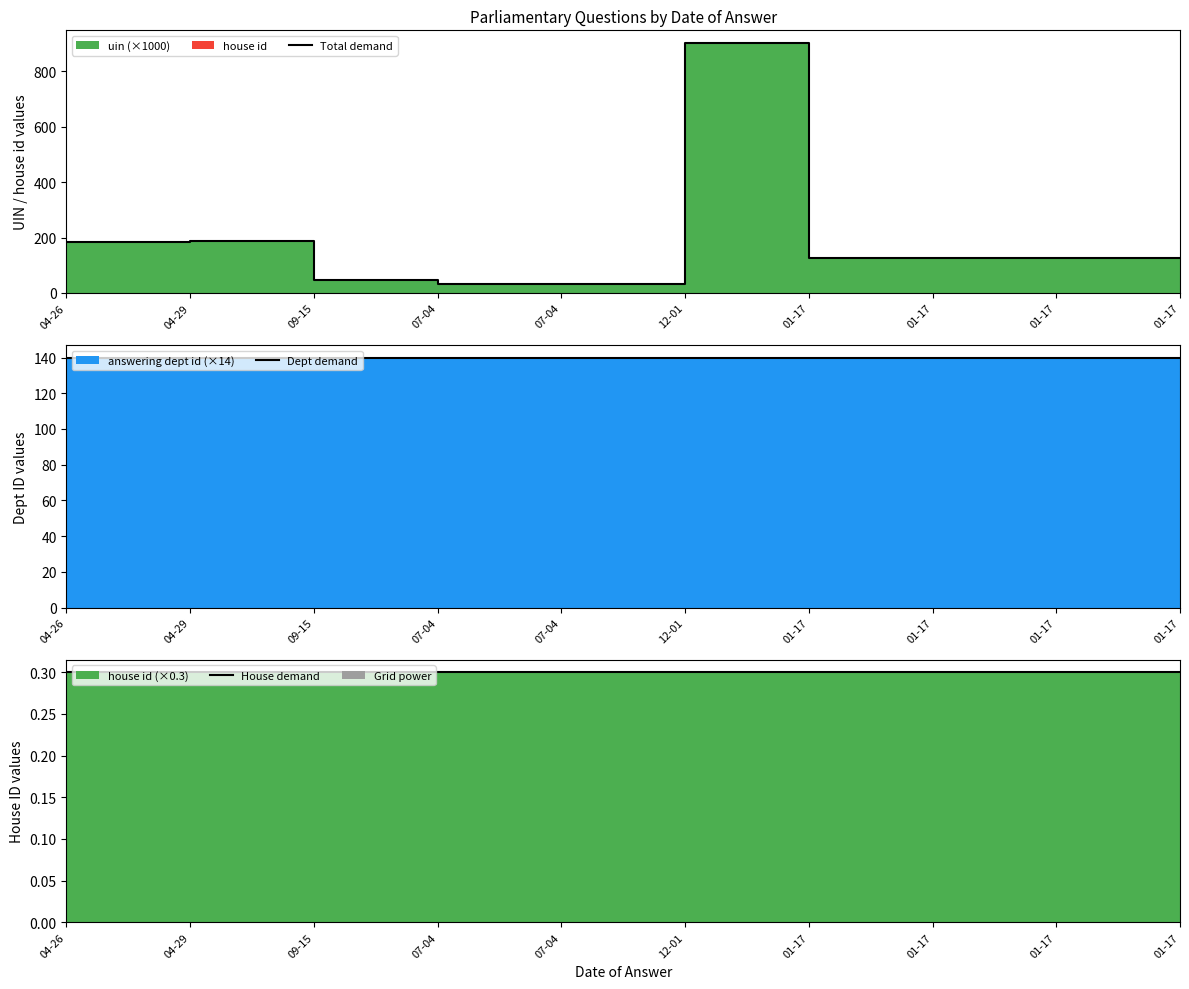

What is the label of the 9th point from the right?

04-29